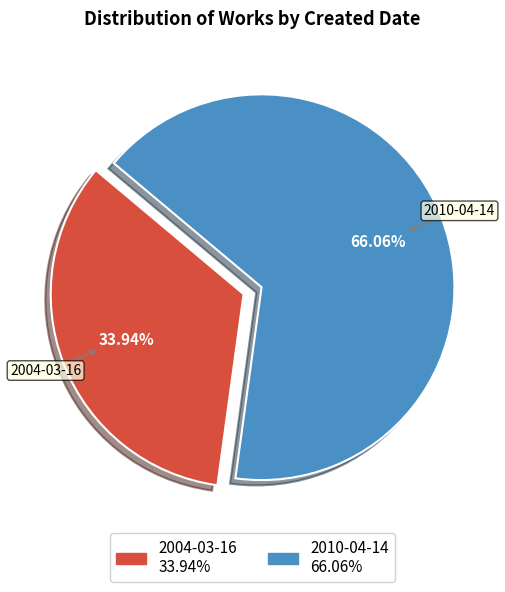

To the nearest percent, what is the combined percentage of 2010-04-14 and 2004-03-16?

100%